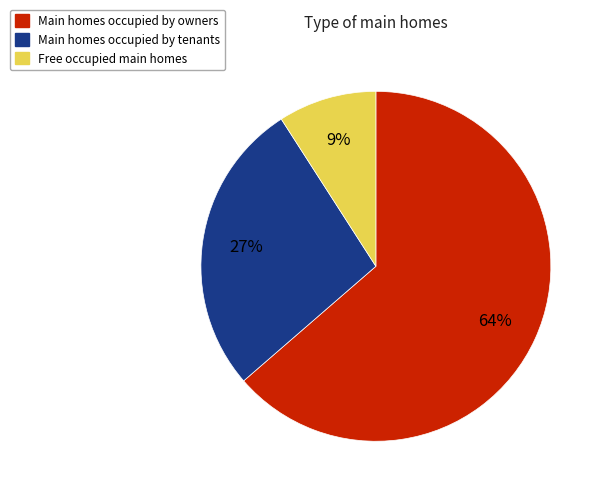

Is there a majority slice in this chart?

Yes